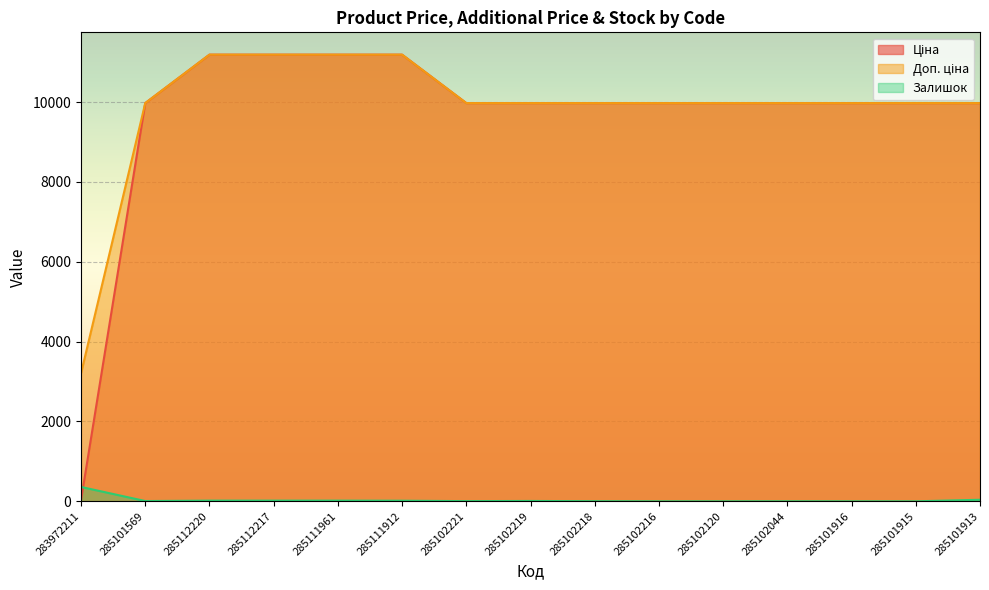

How many data points in Залишок are less than 7?

7